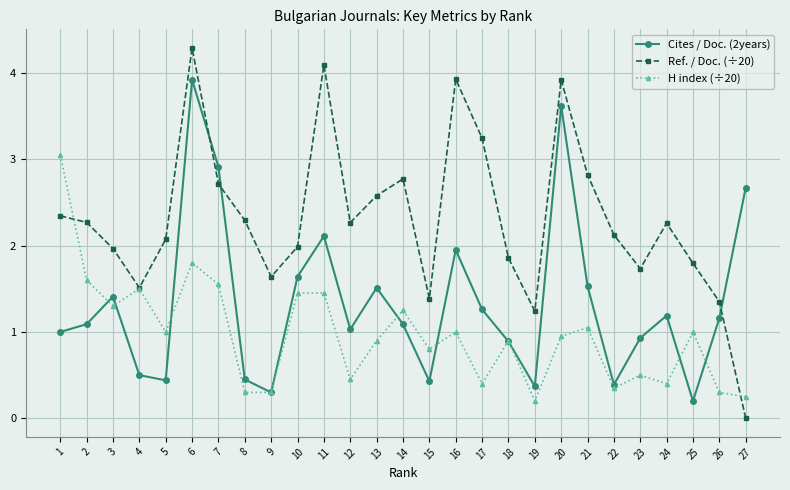

At which category does Cites / Doc. (2years) reach its first local valley?

5